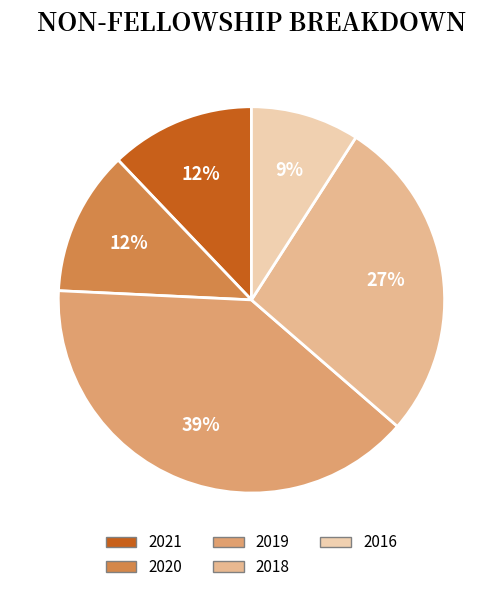

Combined, do 2020 and 2016 account for over 50%?

No